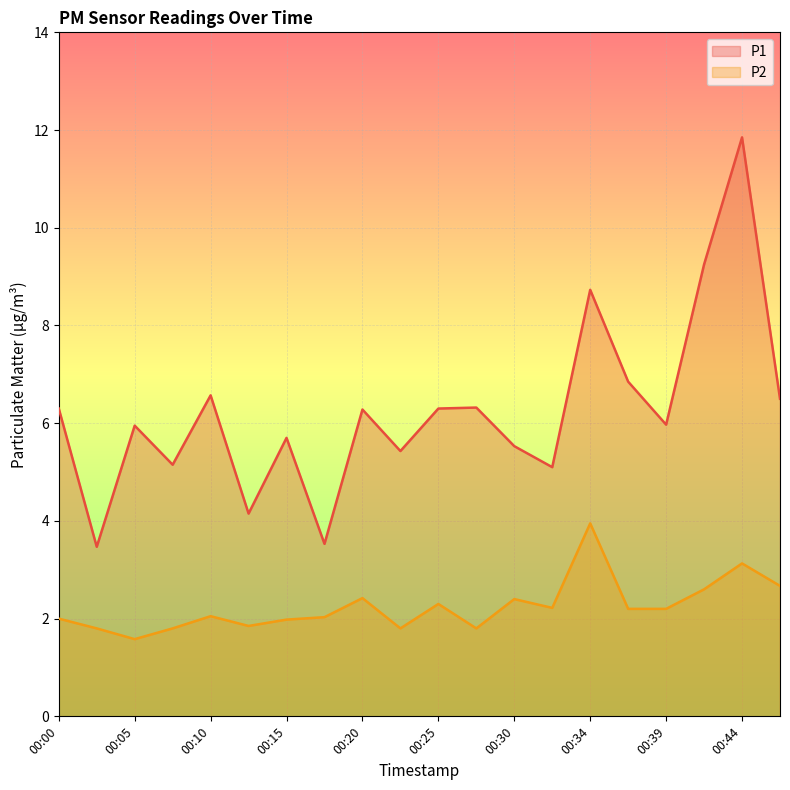

At which label does P1 first exceed 6?

00:00